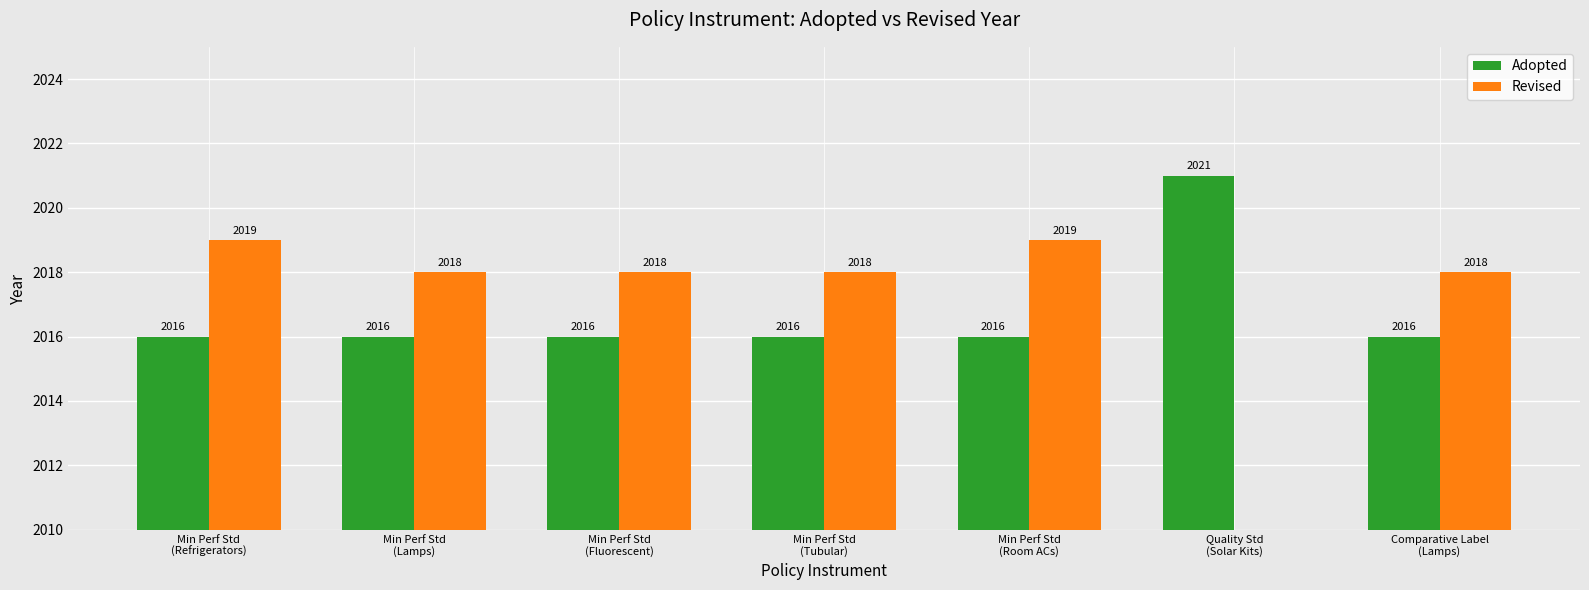

How many series are shown in this chart?

2